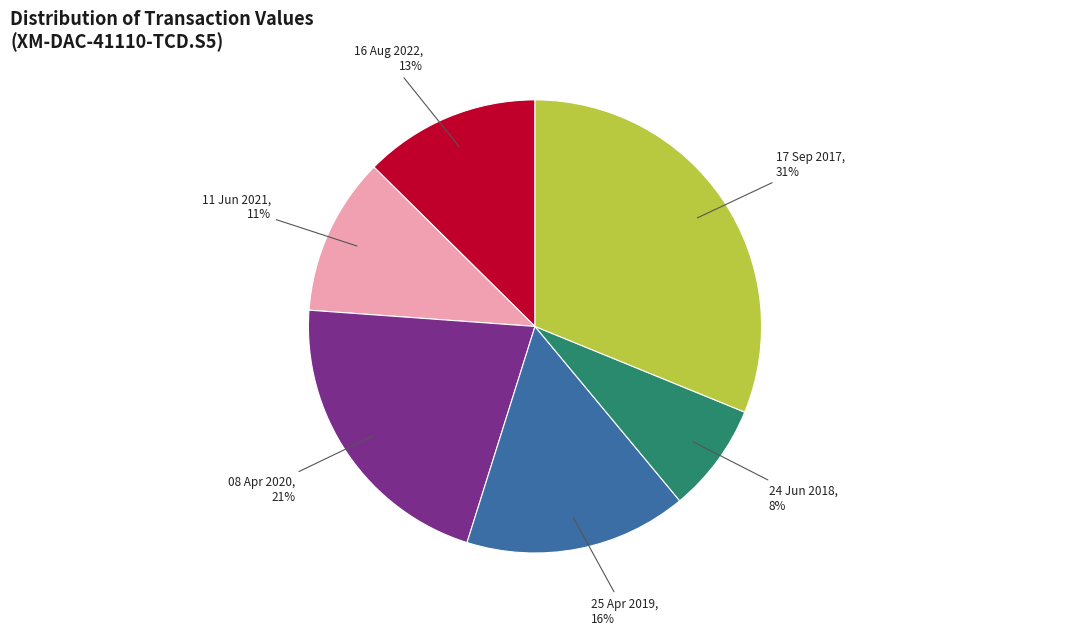

What is the ratio of the value at 08 Apr 2020 to the value at 25 Apr 2019?

1.3